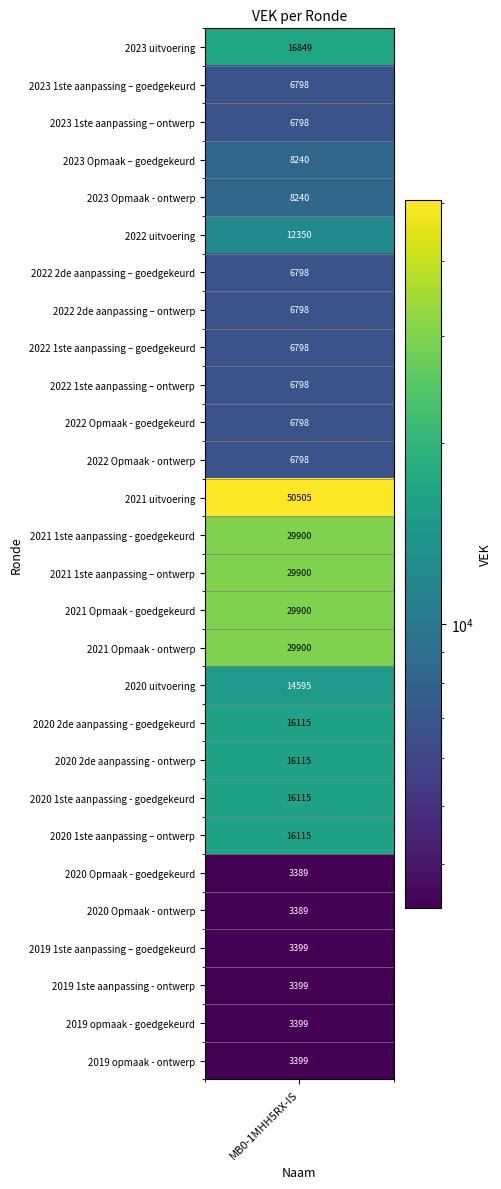

The value at 2021 Opmaak - ontwerp is 29900. True or false?

True